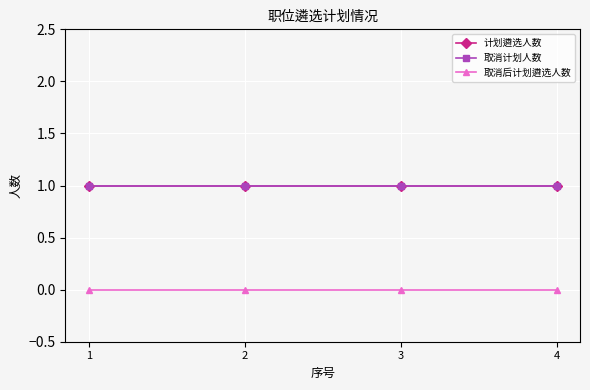

List the labels in order of 取消计划人数 value, largest first.

1, 2, 3, 4